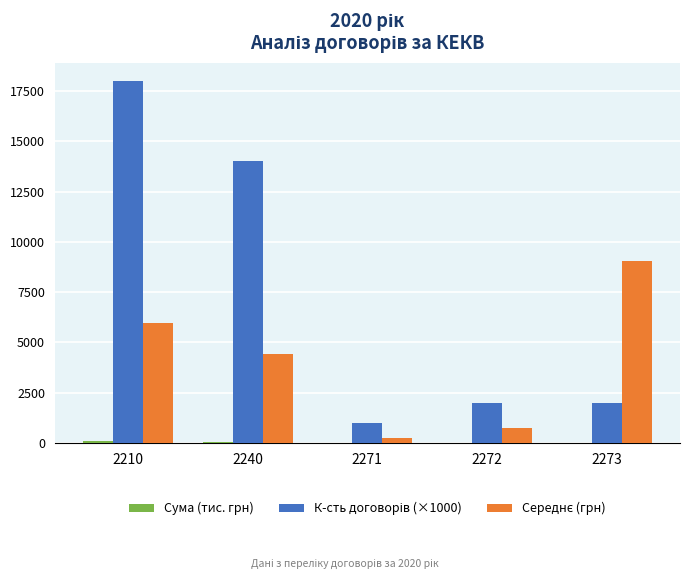

At which category is the sum across all series the highest?

2210